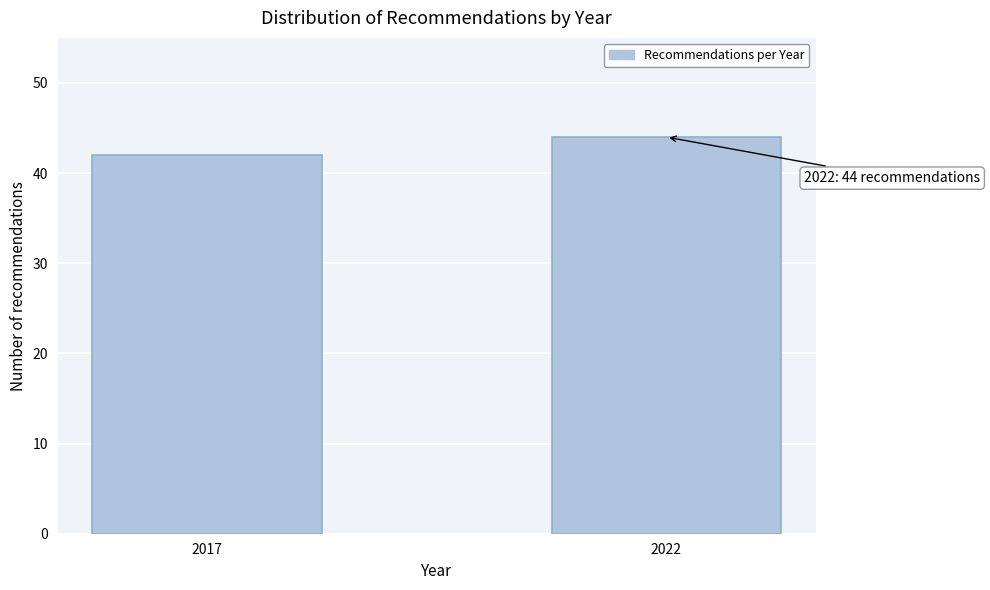

Reading left to right, list all the values displayed in this chart.

42	44